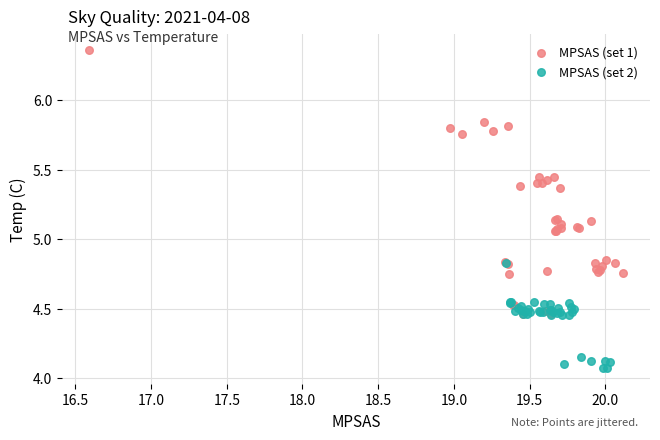

Which series reaches the minimum Y coordinate?

MPSAS (set 2)